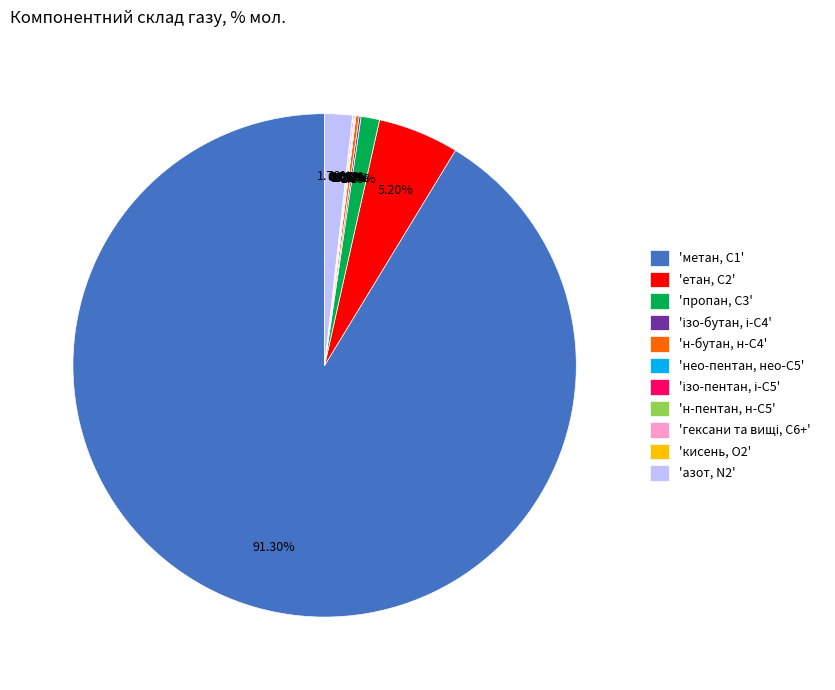

To the nearest percent, what is the average slice percentage?

9%